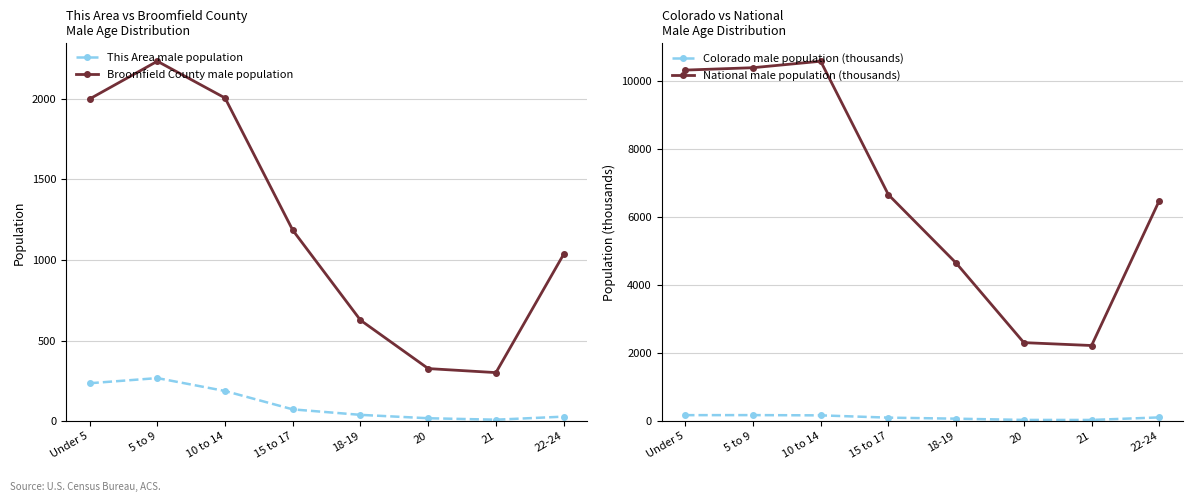

The Broomfield County male population series shows 626.0 at 18-19. True or false?

True